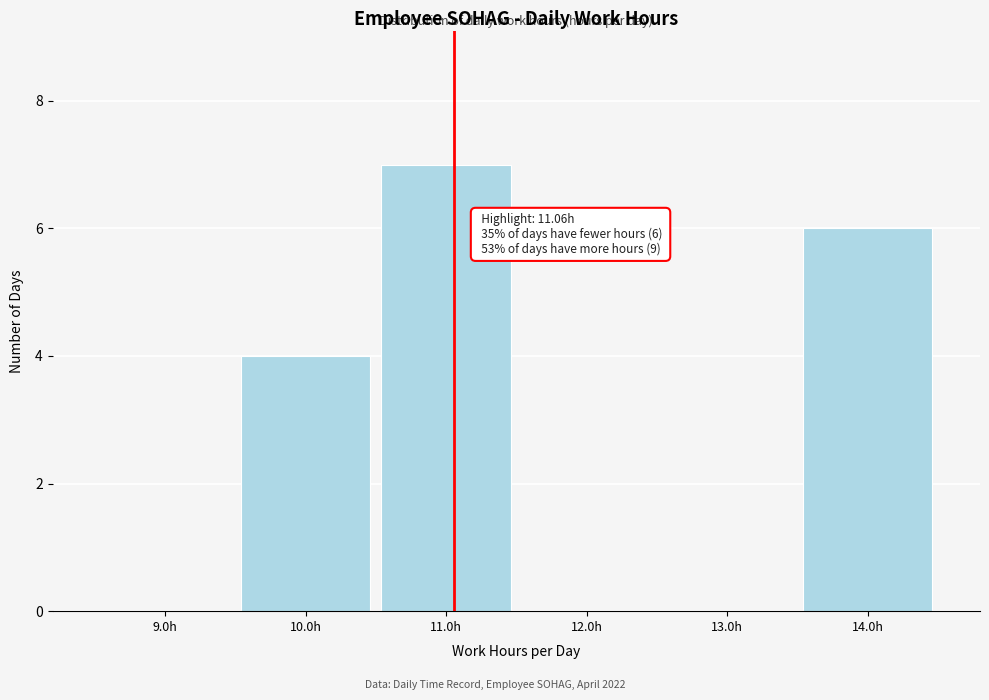

Which range on the x-axis has the tallest bar?

10.5 to 11.5